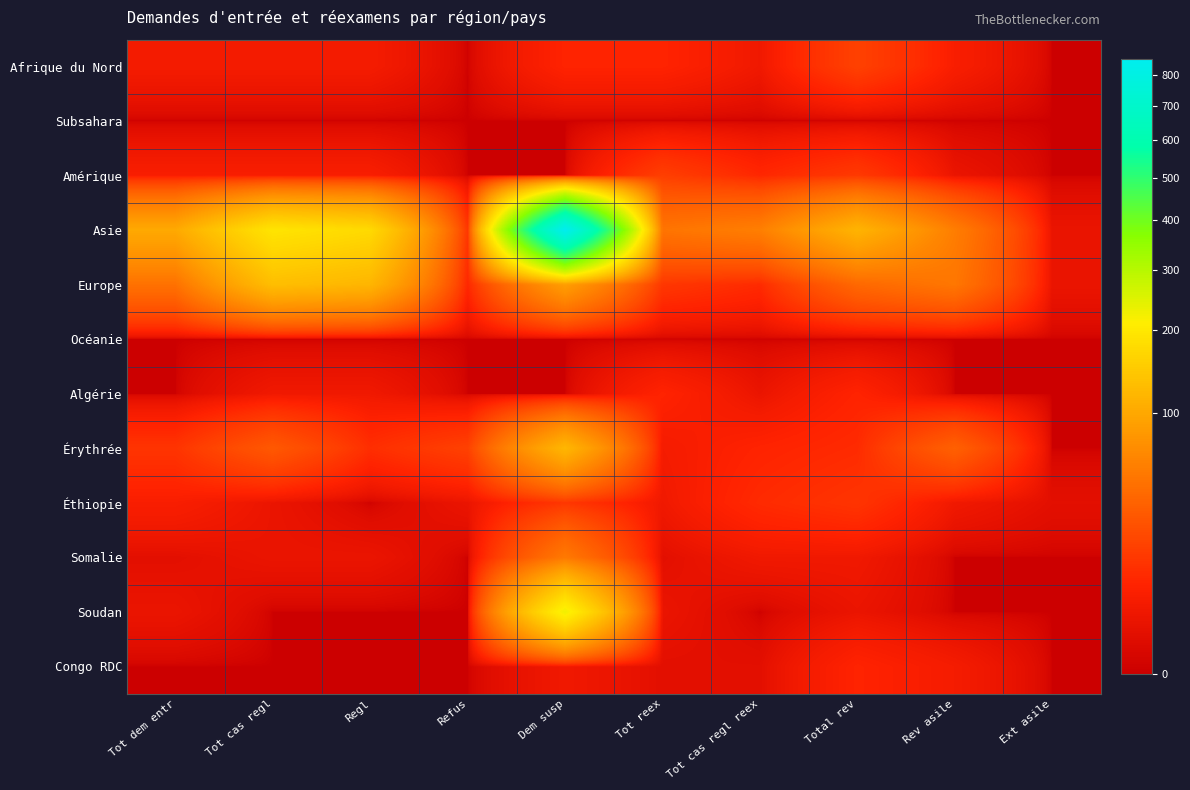

Which series has the widest spread of values?

Asie